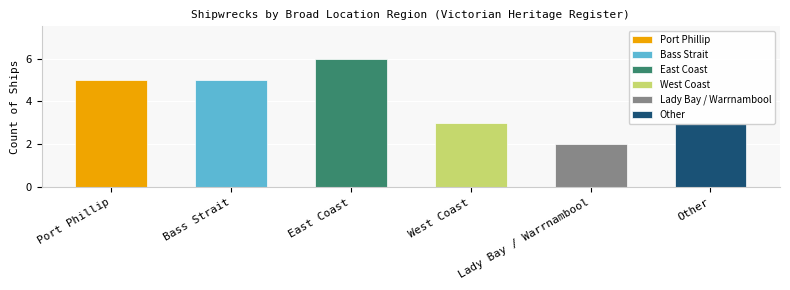

What position from the left is Port Phillip?

1